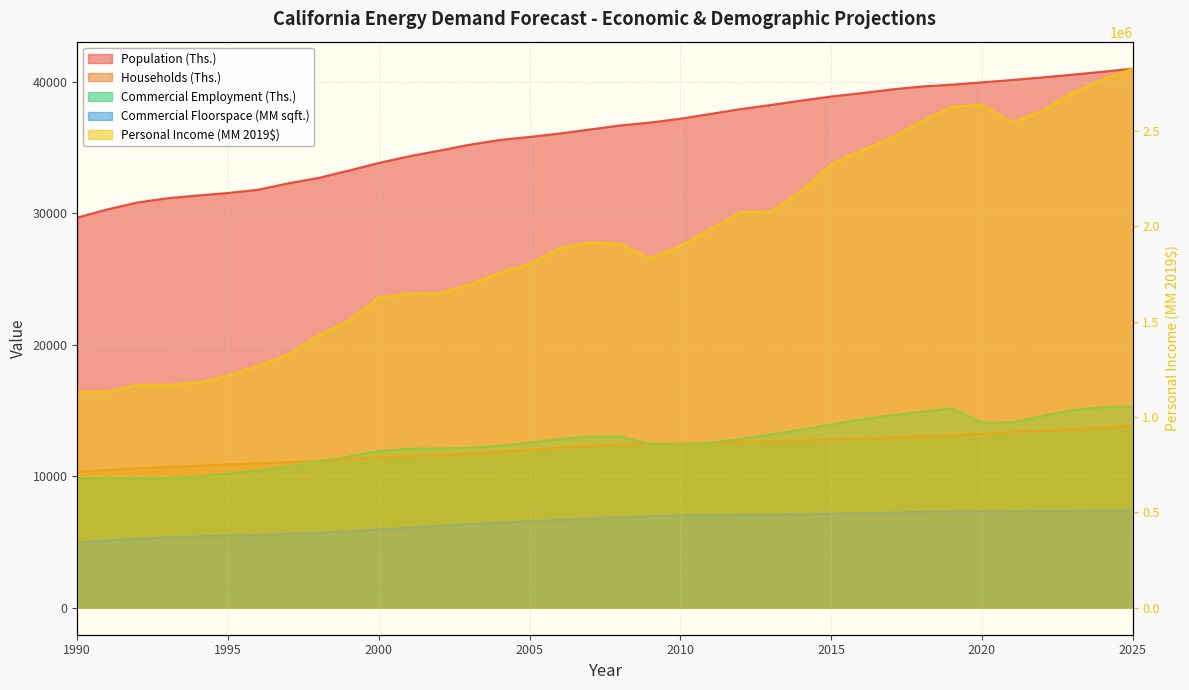

How many data points does each series have?

36